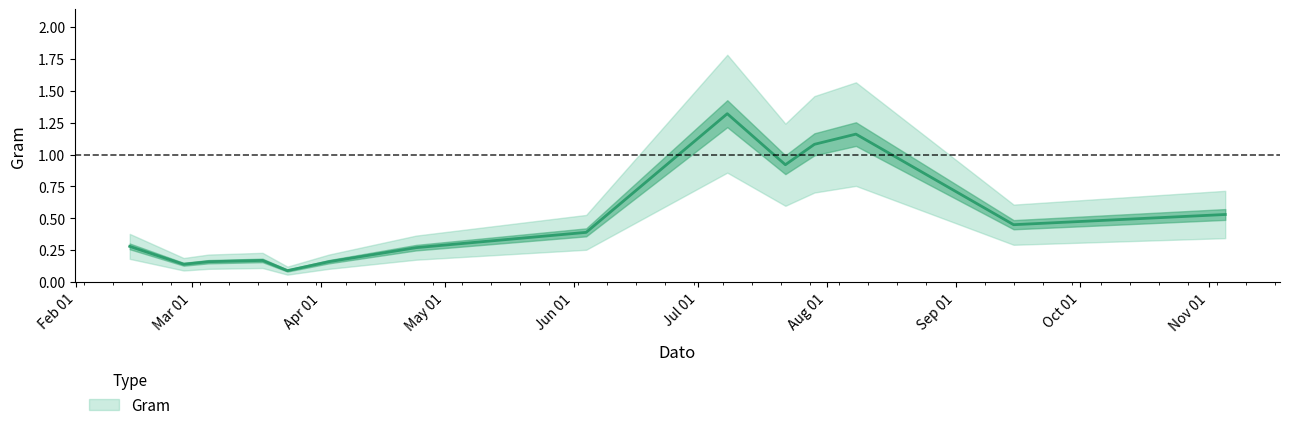

Read the value at 2014-09-15.

0.5